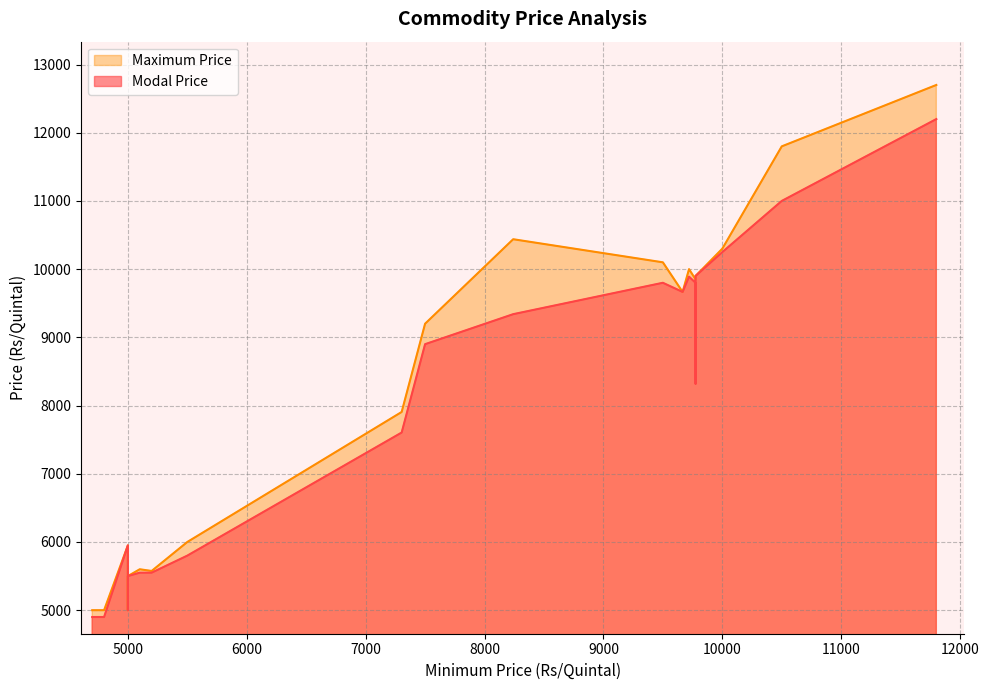

True or false: Maximum Price has more than 2 points higher than both neighbors.

True